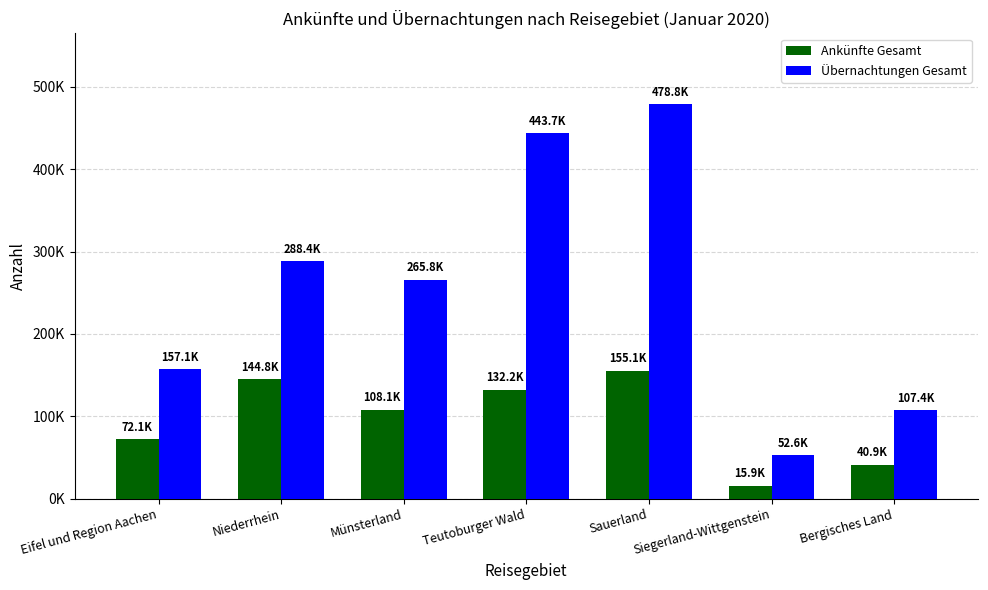

Are the bars horizontal?

No